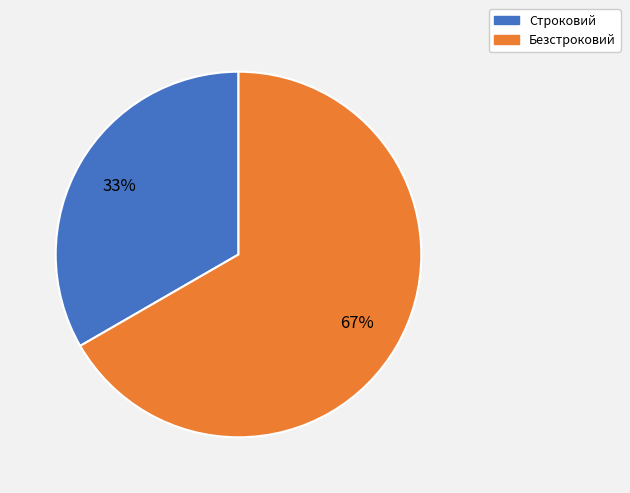

Which has a higher value, Безстроковий or Строковий?

Безстроковий